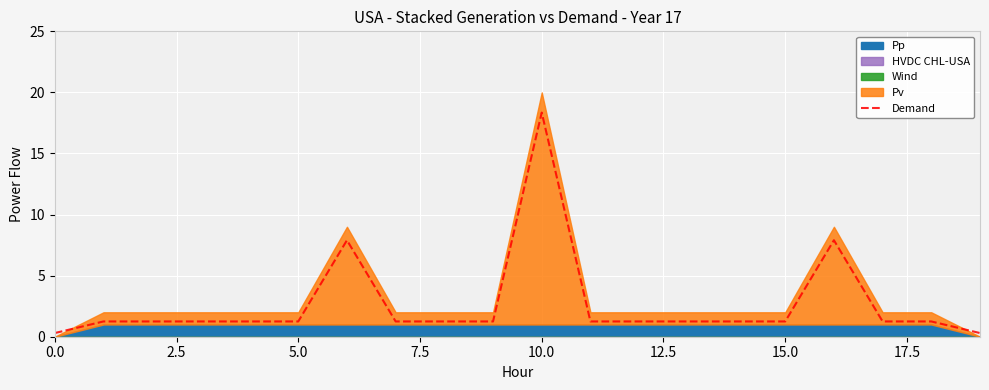

Reading left to right, list all the values displayed in this chart.

0.3	1.2	1.2	1.2	1.2	1.2	7.9	1.2	1.2	1.2	18.4	1.2	1.2	1.2	1.2	1.2	7.9	1.2	1.2	0.3